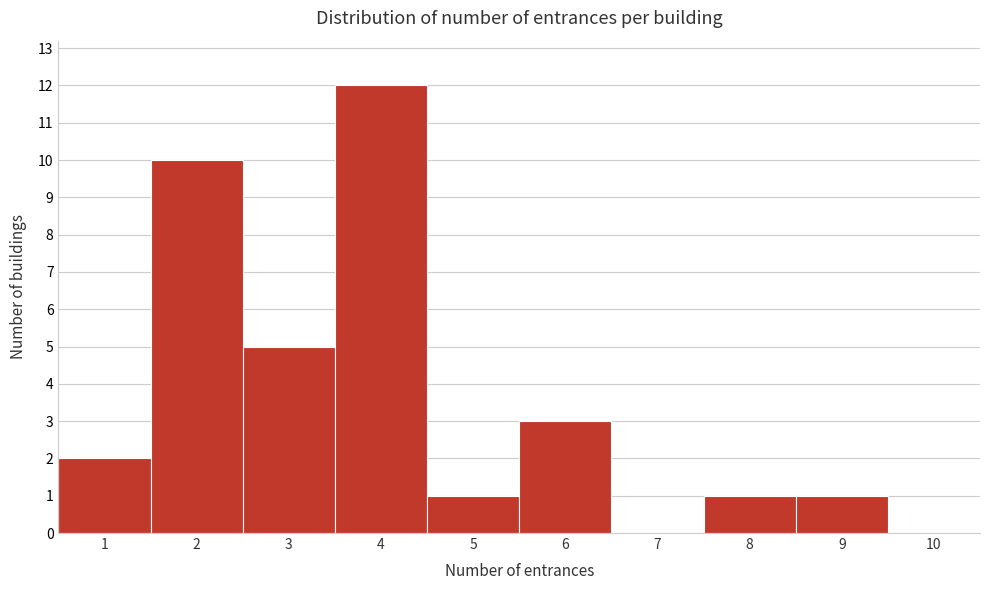

Reading right to left, transcribe all the data shown in this chart.

10=0	9=1	8=1	7=0	6=3	5=1	4=12	3=5	2=10	1=2